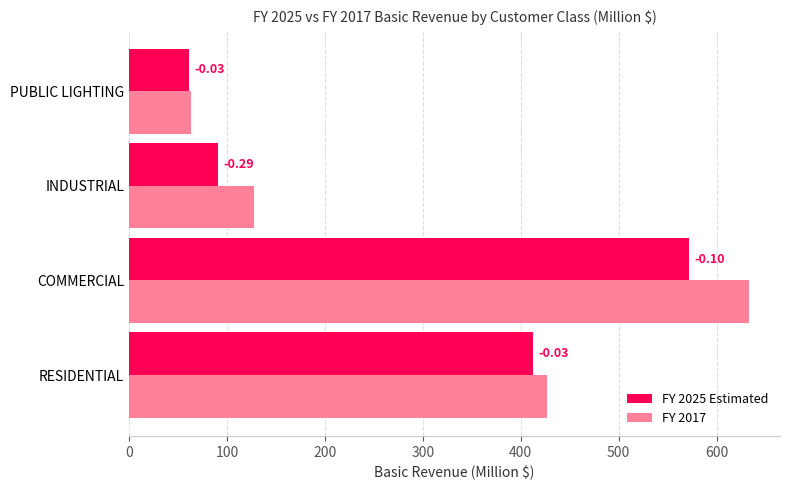

What are all the series names shown in the legend?

FY 2025 Estimated, FY 2017